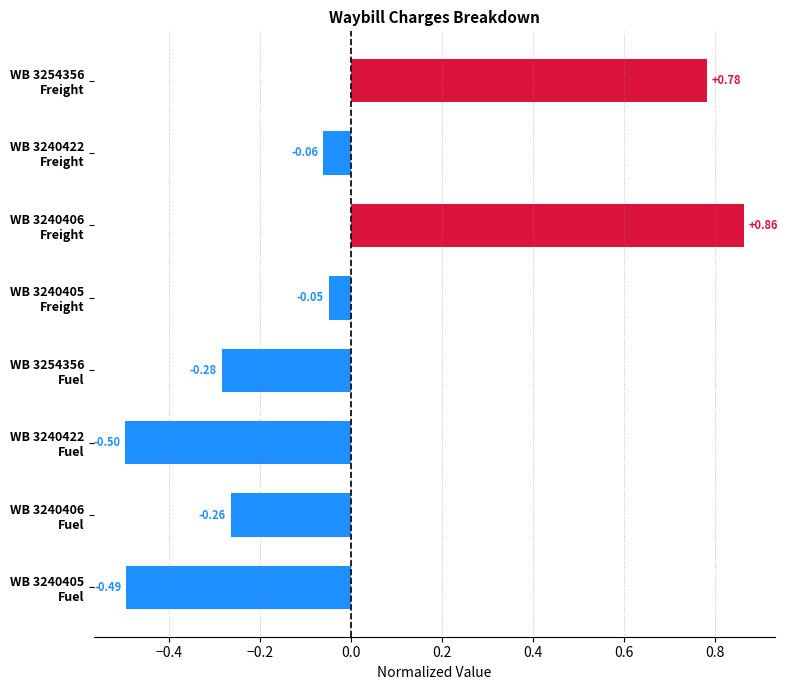

List the labels in order of value, smallest first.

WB 3240422
Fuel, WB 3240405
Fuel, WB 3254356
Fuel, WB 3240406
Fuel, WB 3240422
Freight, WB 3240405
Freight, WB 3254356
Freight, WB 3240406
Freight